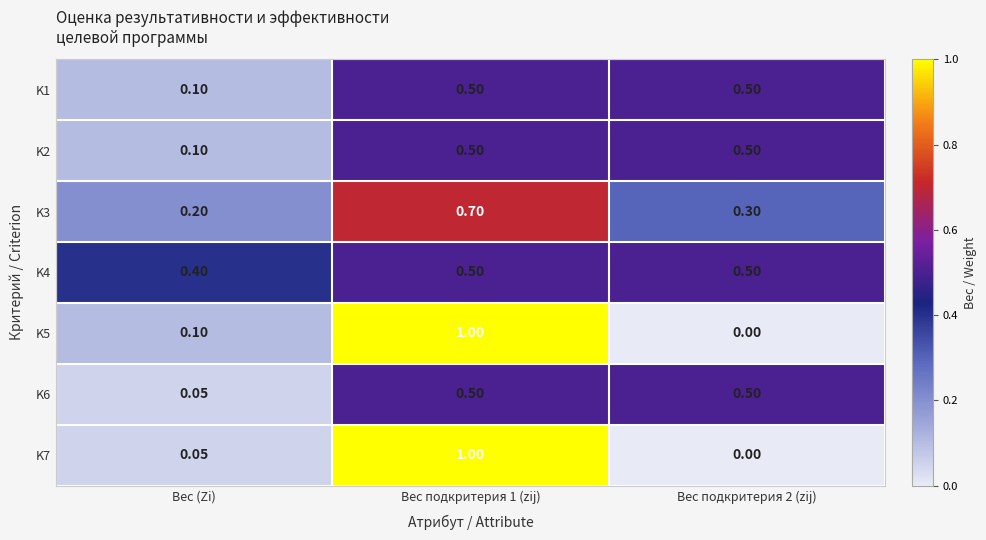

Is the value of K7 at Вес (Zi) greater than the value of K2 at Вес (Zi)?

No